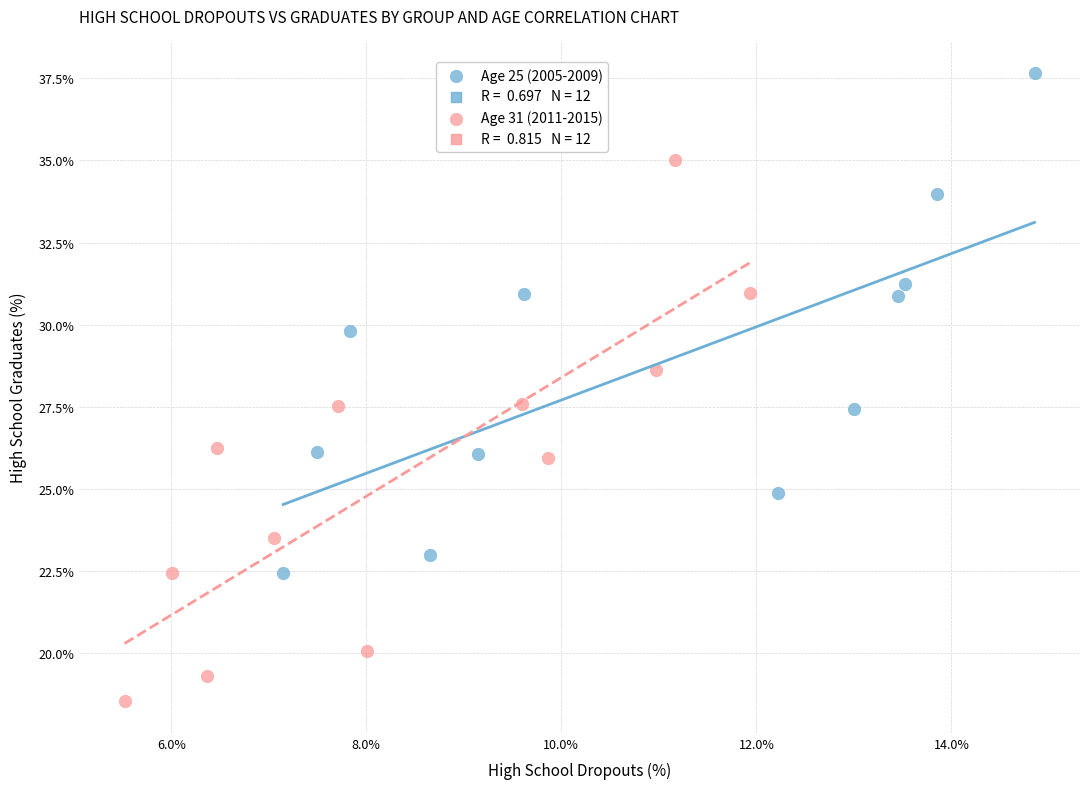

Which series contains the highest Y value?

Age 25 (2005-2009)